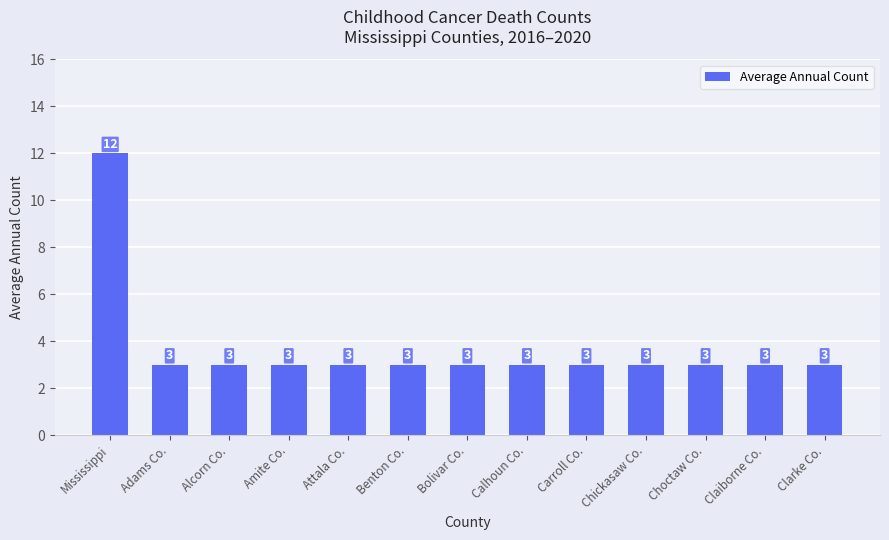

Count the values in the range 3 to 4.

12